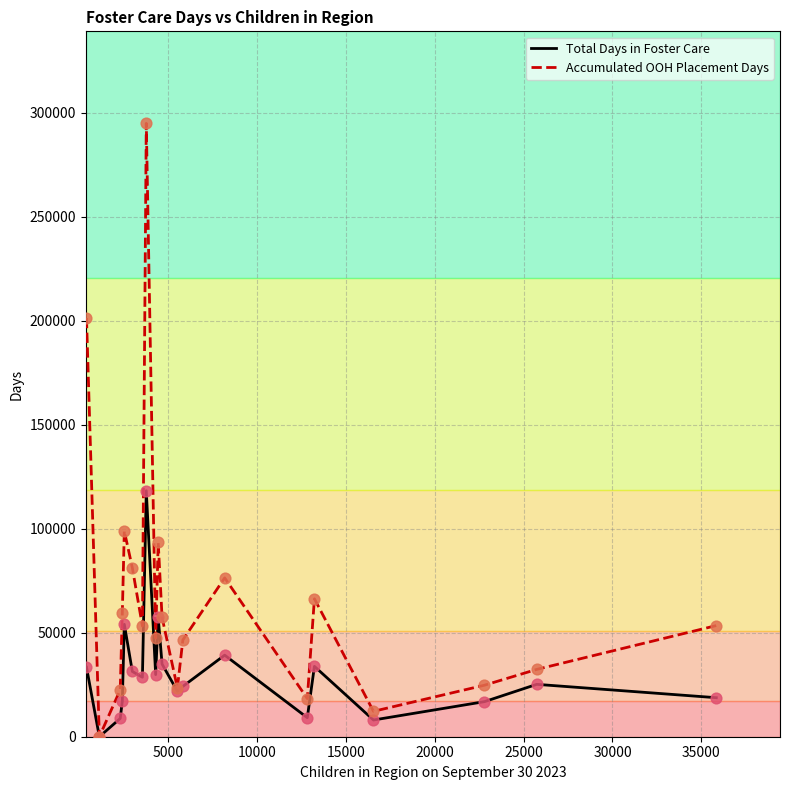

Rank the series by their average value, from highest to lowest.

Accumulated OOH Placement Days, Total Days in Foster Care